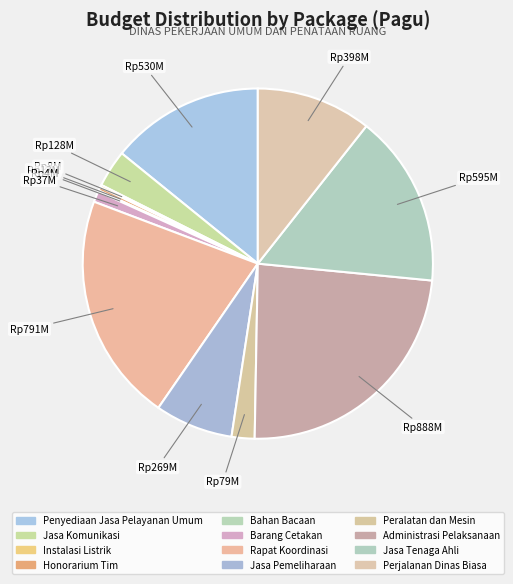

What percentage is the Jasa Komunikasi slice, to the nearest percent?

3%